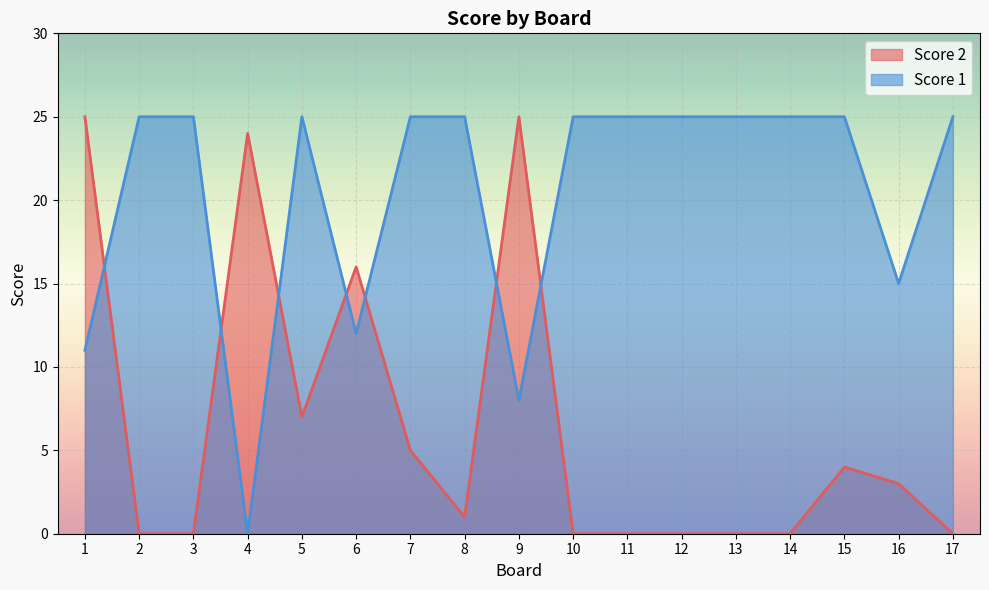

How many lines are shown in the chart?

2